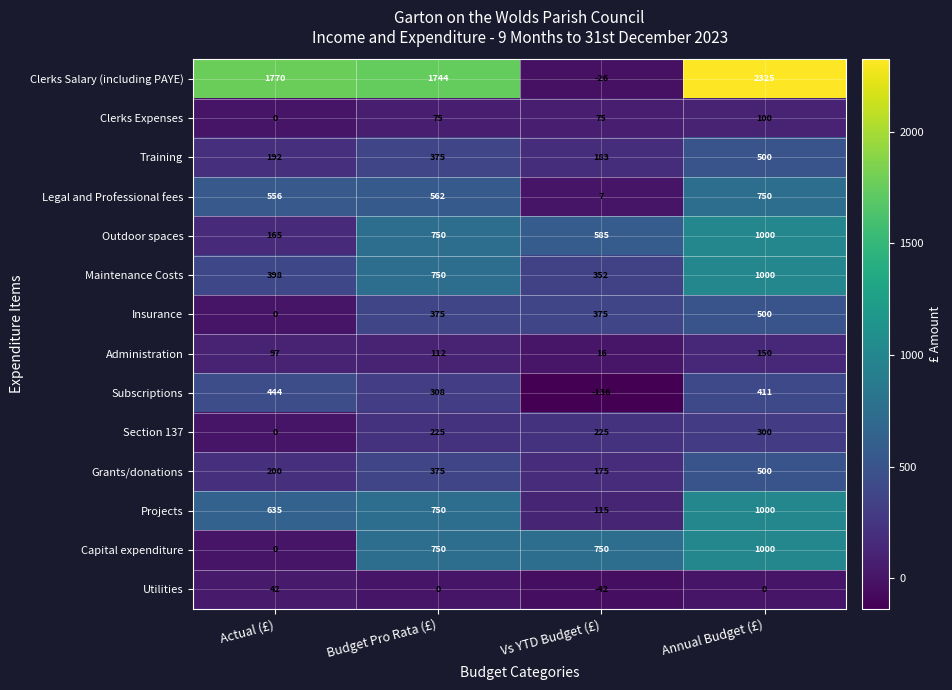

What is the difference between the Utilities values at Annual Budget (£) and Vs YTD Budget (£)?

42